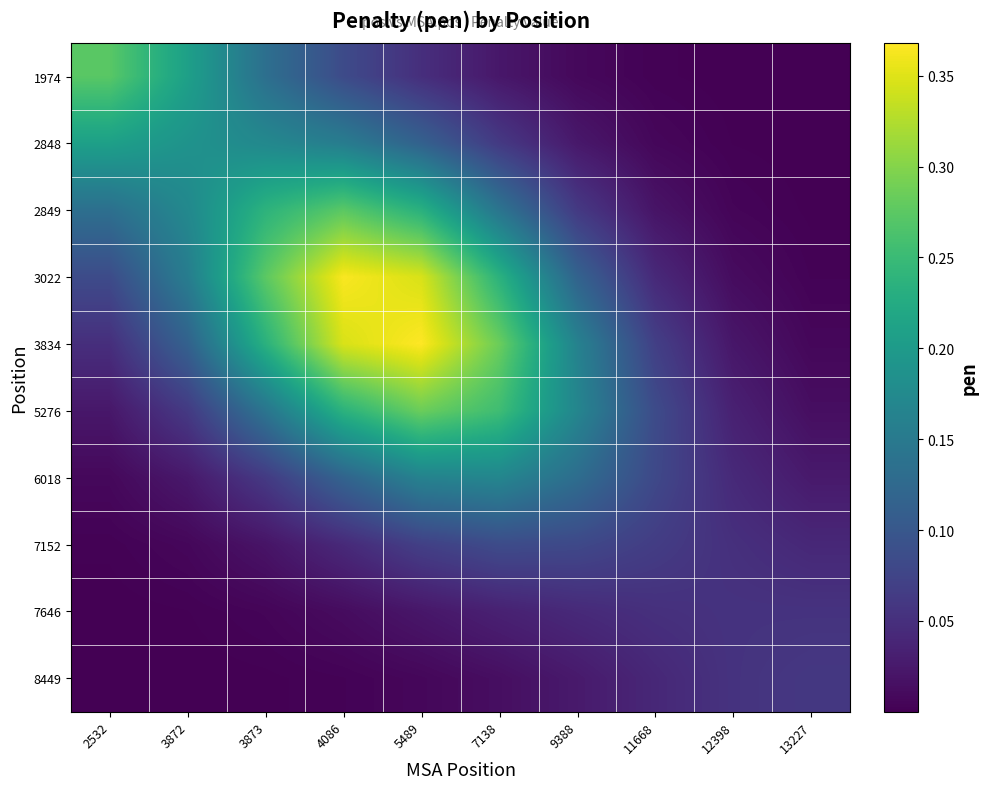

Which label corresponds to the largest value in the chart?

5489